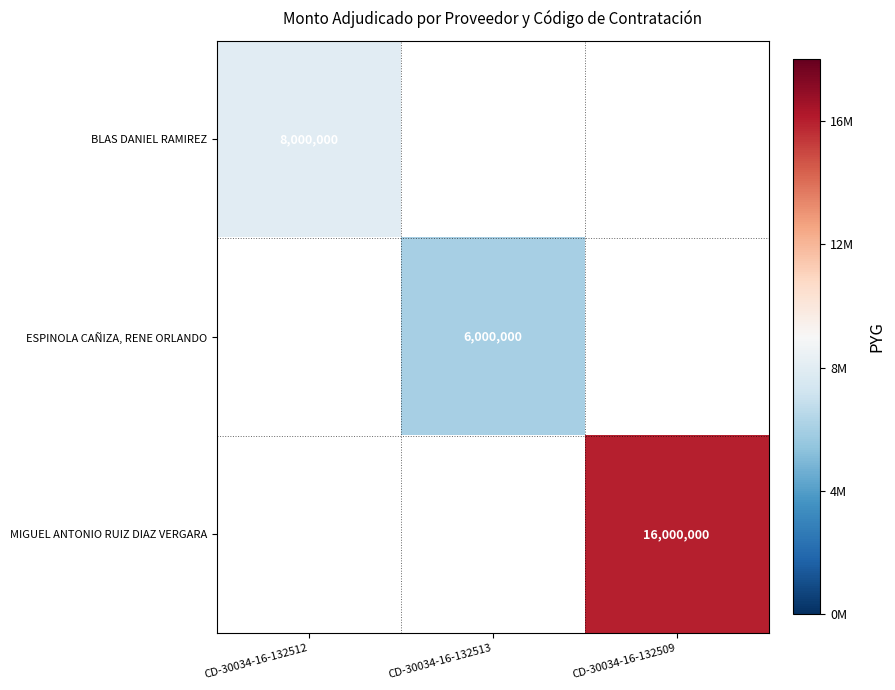

Is the value of BLAS DANIEL RAMIREZ at CD-30034-16-132509 greater than the value of ESPINOLA CAÑIZA, RENE ORLANDO at CD-30034-16-132513?

No